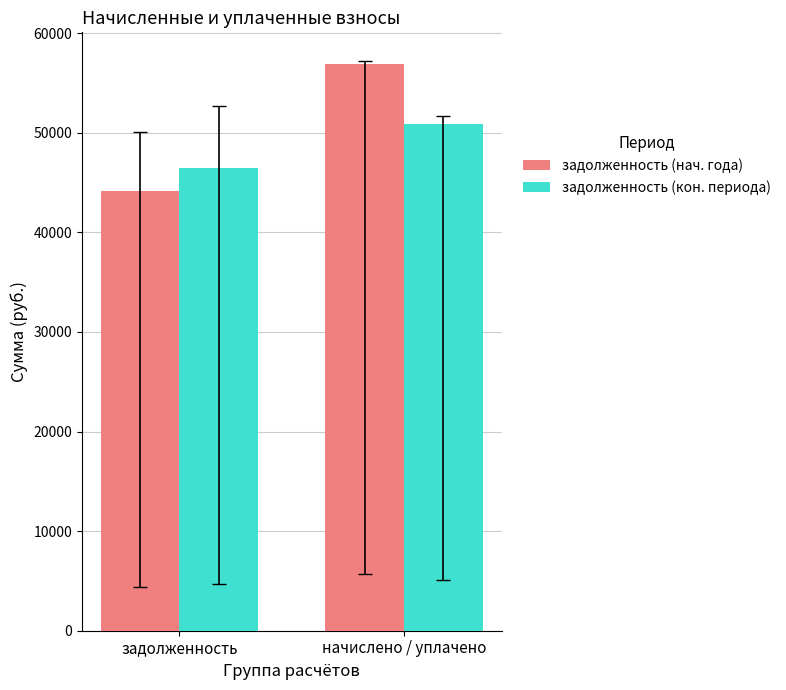

What is the label of the 2nd bar from the left?

начислено / уплачено